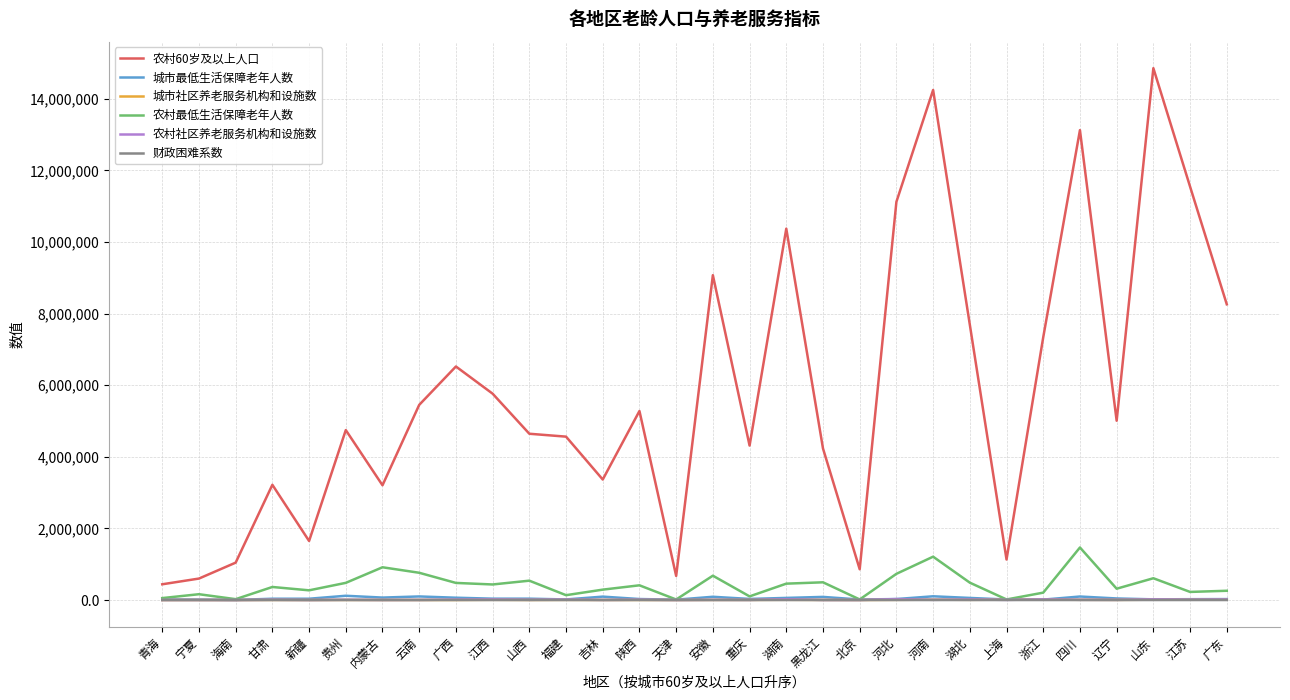

Which series has the widest spread of values?

农村60岁及以上人口